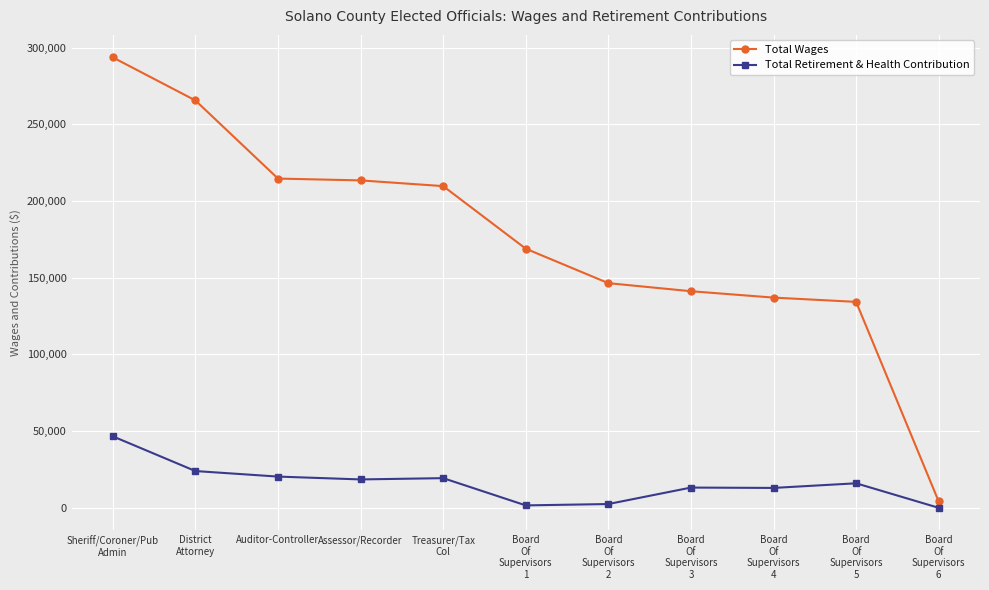

Is the value of Total Wages at Assessor/Recorder greater than the value of Total Retirement & Health Contribution at District
Attorney?

Yes